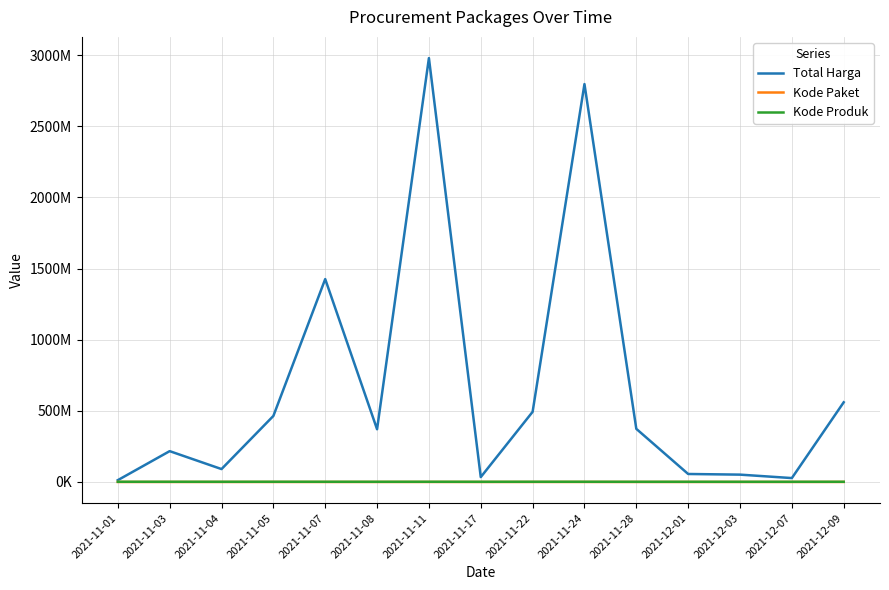

What is the total value across all series at 2021-11-28?

374813434